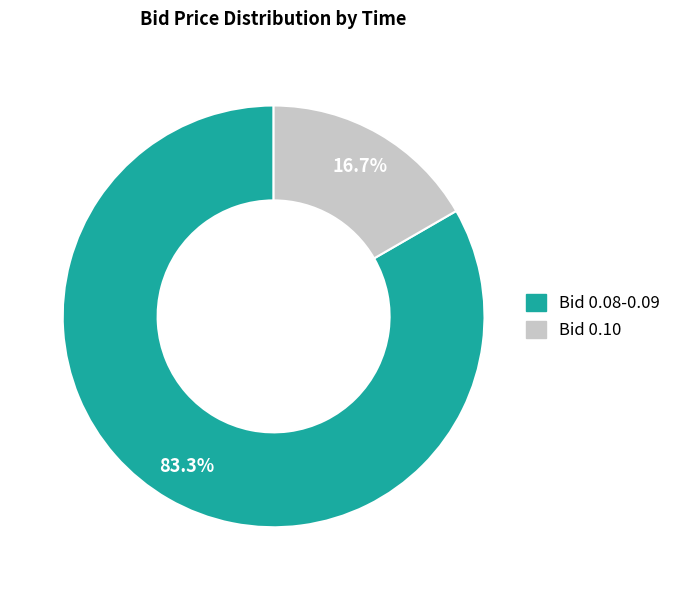

Is there any slice that represents more than half of the pie?

Yes